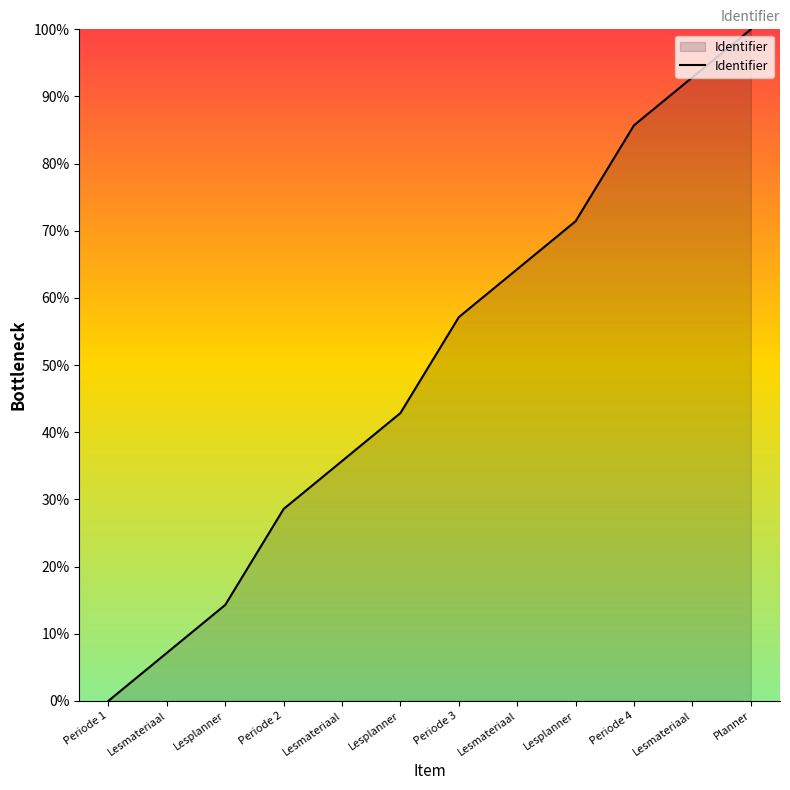

Does the chart have visible grid lines?

No